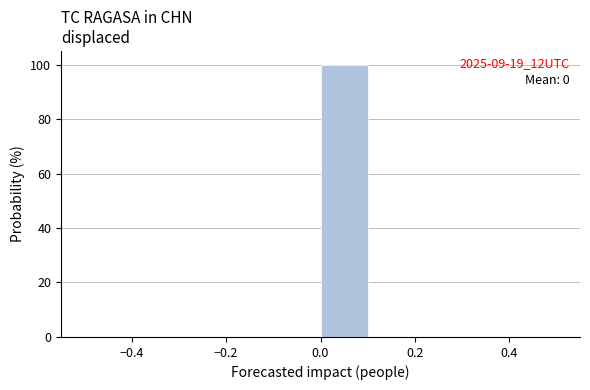

Over which range of the x-axis is the bar tallest?

0.0 to 0.1